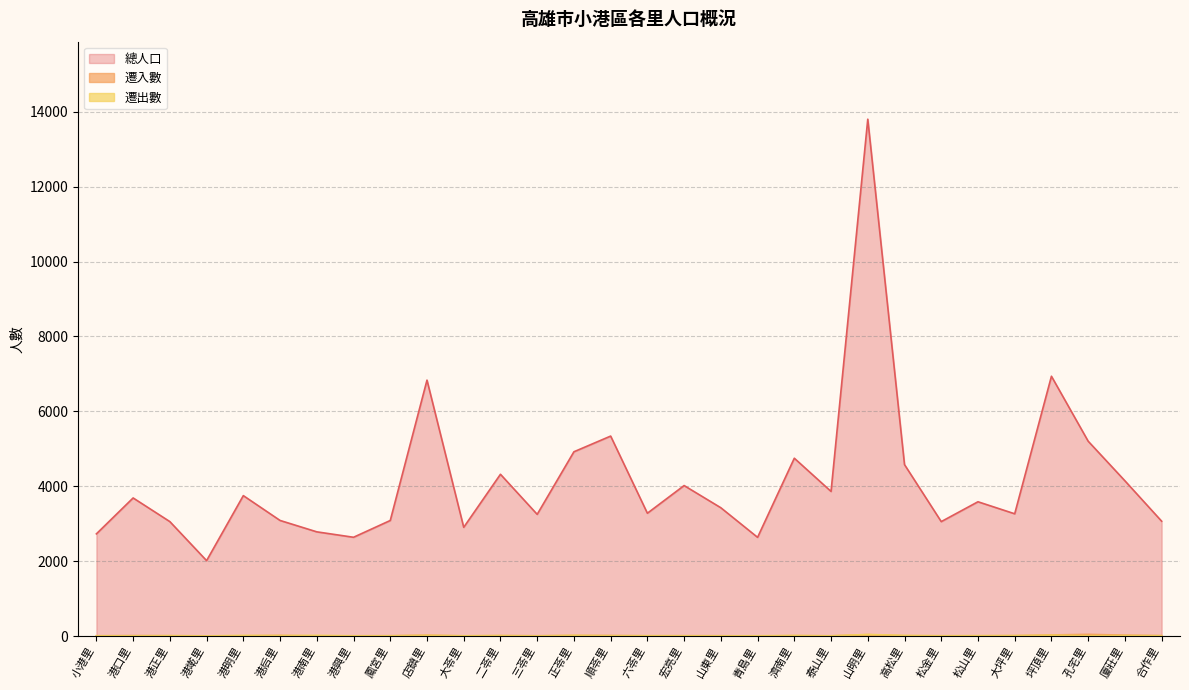

What are all the series names shown in the legend?

總人口, 遷入數, 遷出數